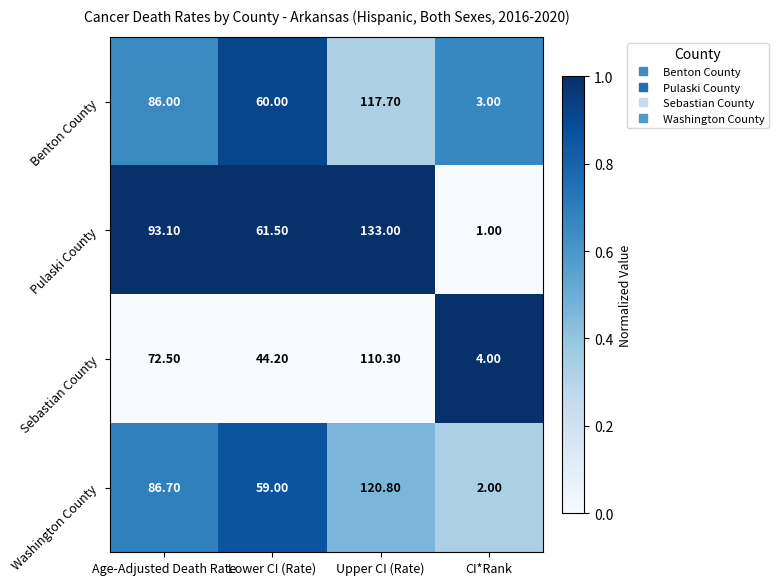

At which label does Washington County first exceed 86?

Age-Adjusted Death Rate